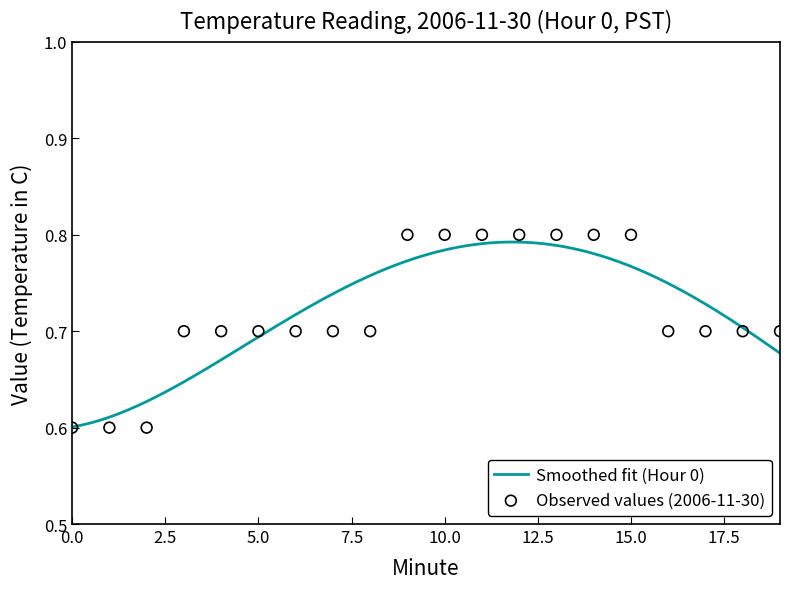

Between 1 and 14, which is larger?

14